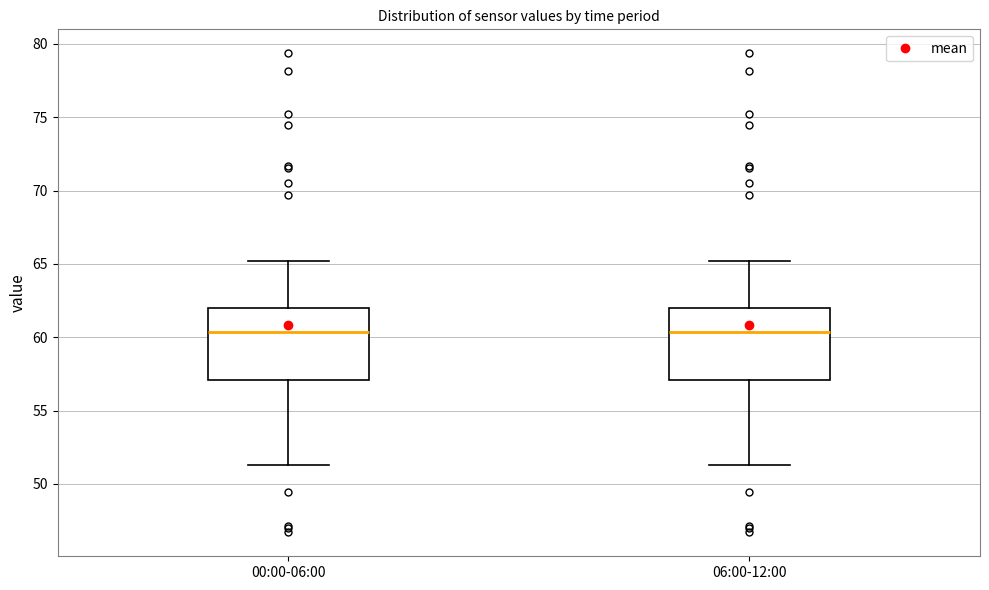

Reading left to right, read every box against the y-axis: the position of its median line, the range the box covers, and the ends of its whiskers. The values are not printed on the chart, so give them approximately, as read against the axis.

00:00-06:00: median 60.5, box 57.0 to 62.0, whiskers 51.5 to 65.0
06:00-12:00: median 60.5, box 57.0 to 62.0, whiskers 51.5 to 65.0